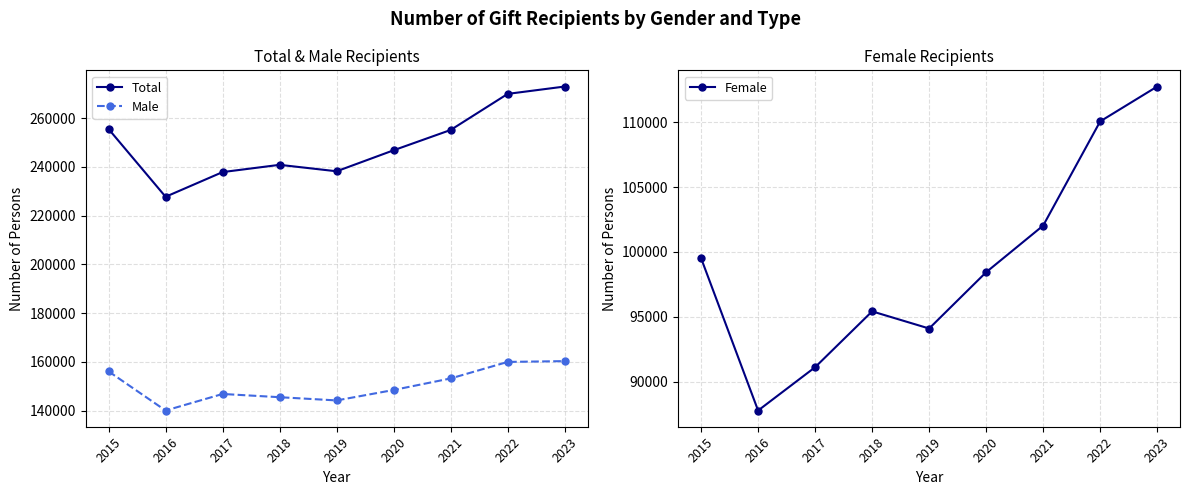

What is the total value across all series at 2017?

475810